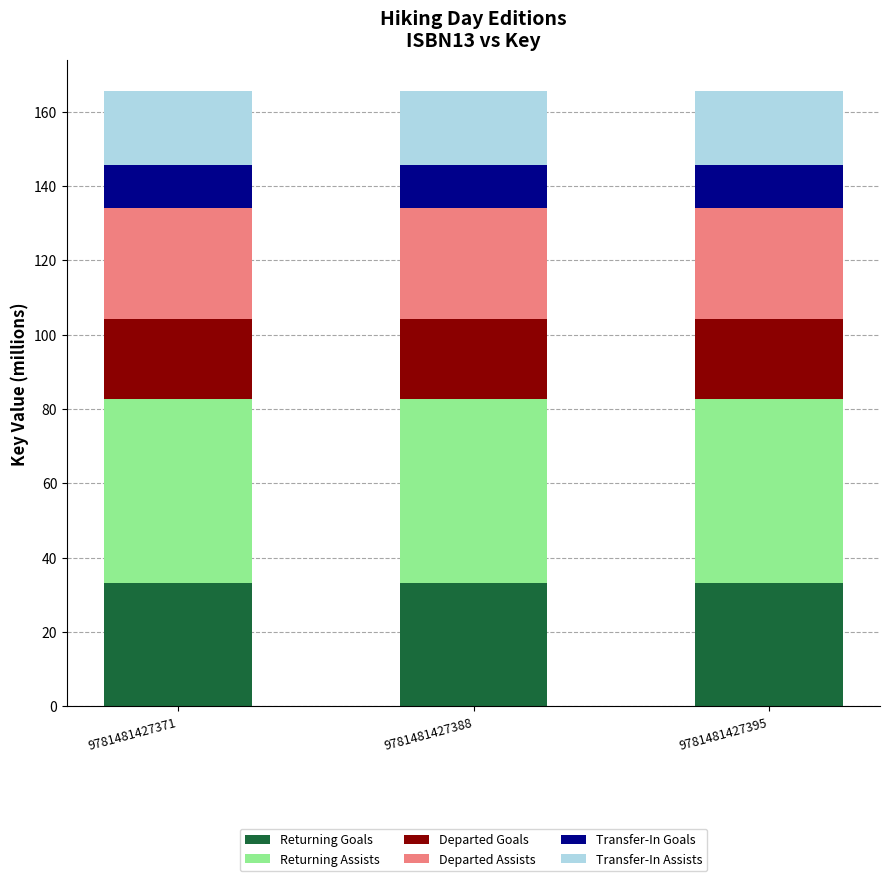

How many bars are there in total?

3